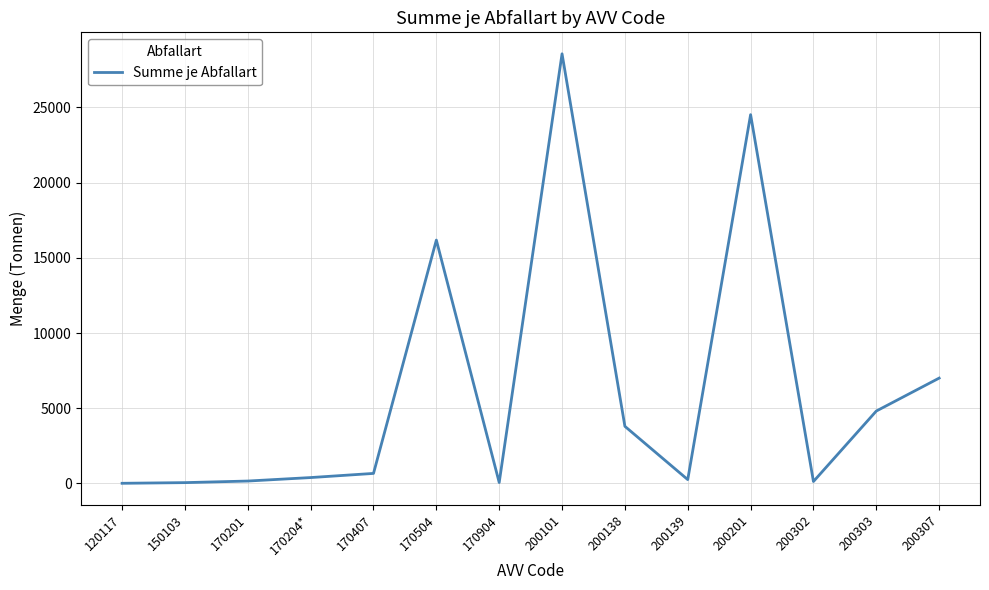

What is the difference between the maximum and minimum values?

28551.4